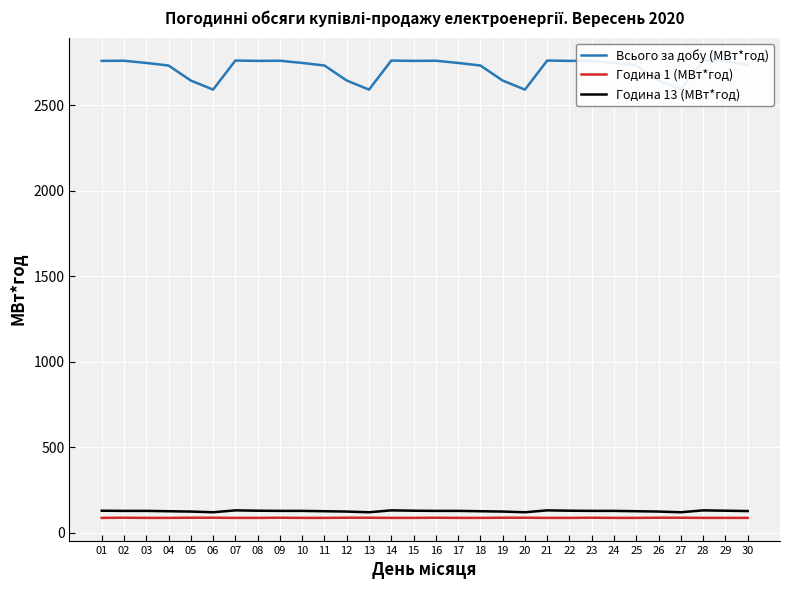

True or false: Всього за добу (МВт*год) has more than 2 interior local peaks.

True